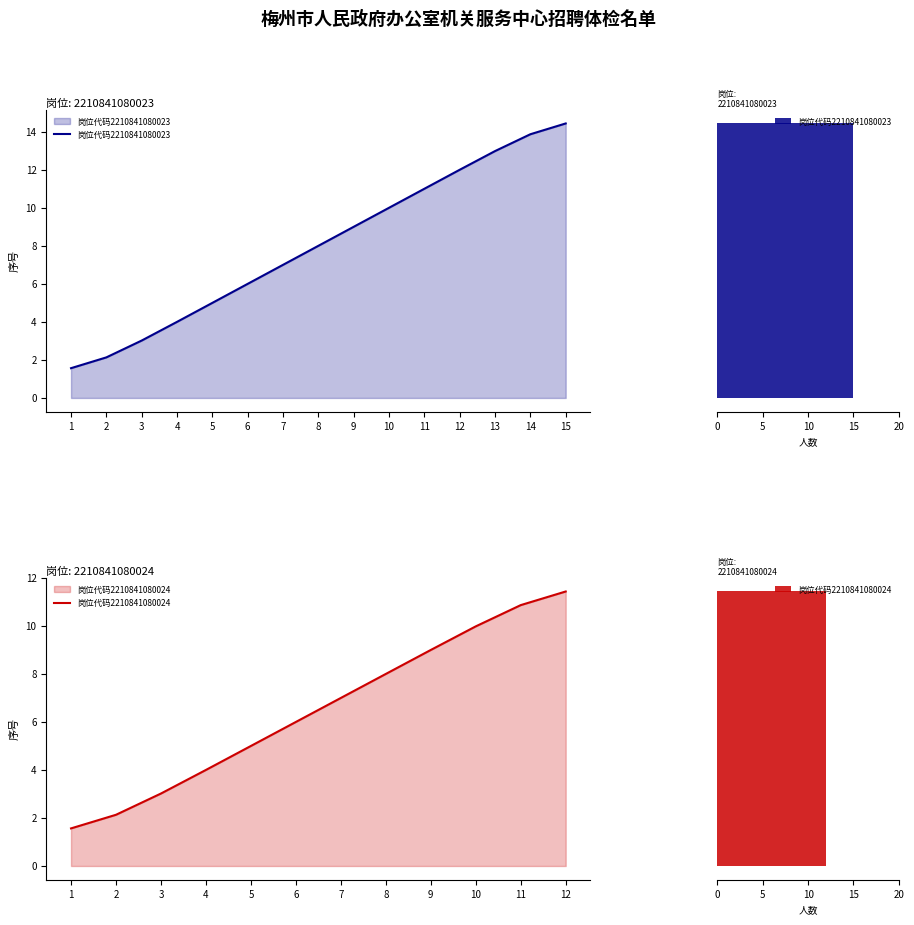

The value at 5 is 5.0. True or false?

True